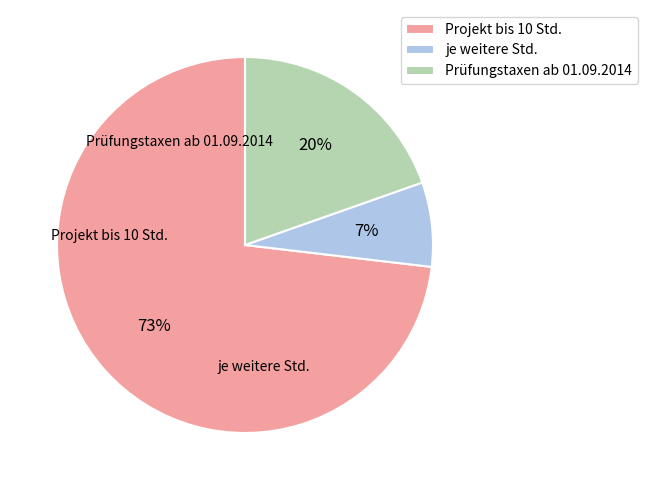

What is the largest slice in the pie chart?

Projekt bis 10 Std.